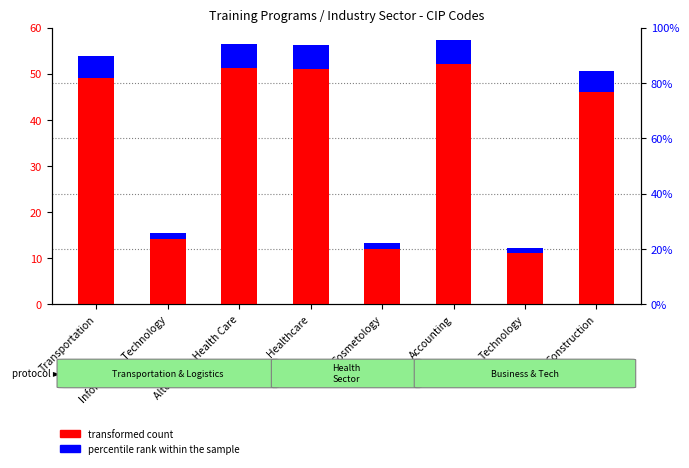

What is the label of the 8th bar from the right?

Transportation